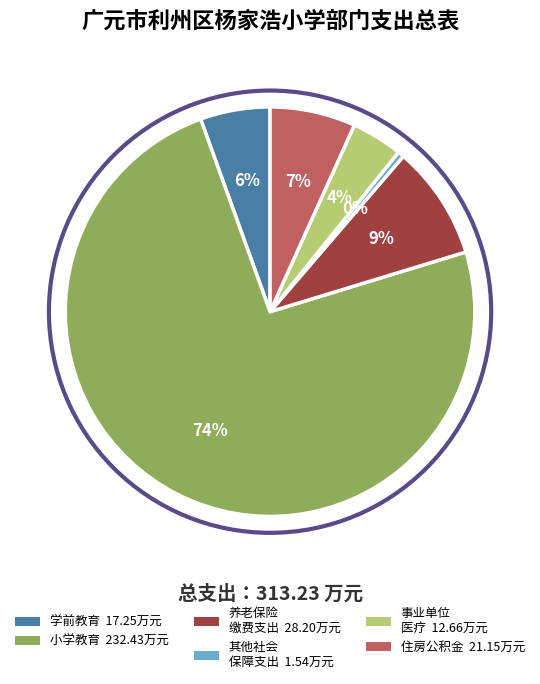

To the nearest percent, what is the difference between the largest and smallest slice percentages?

74%